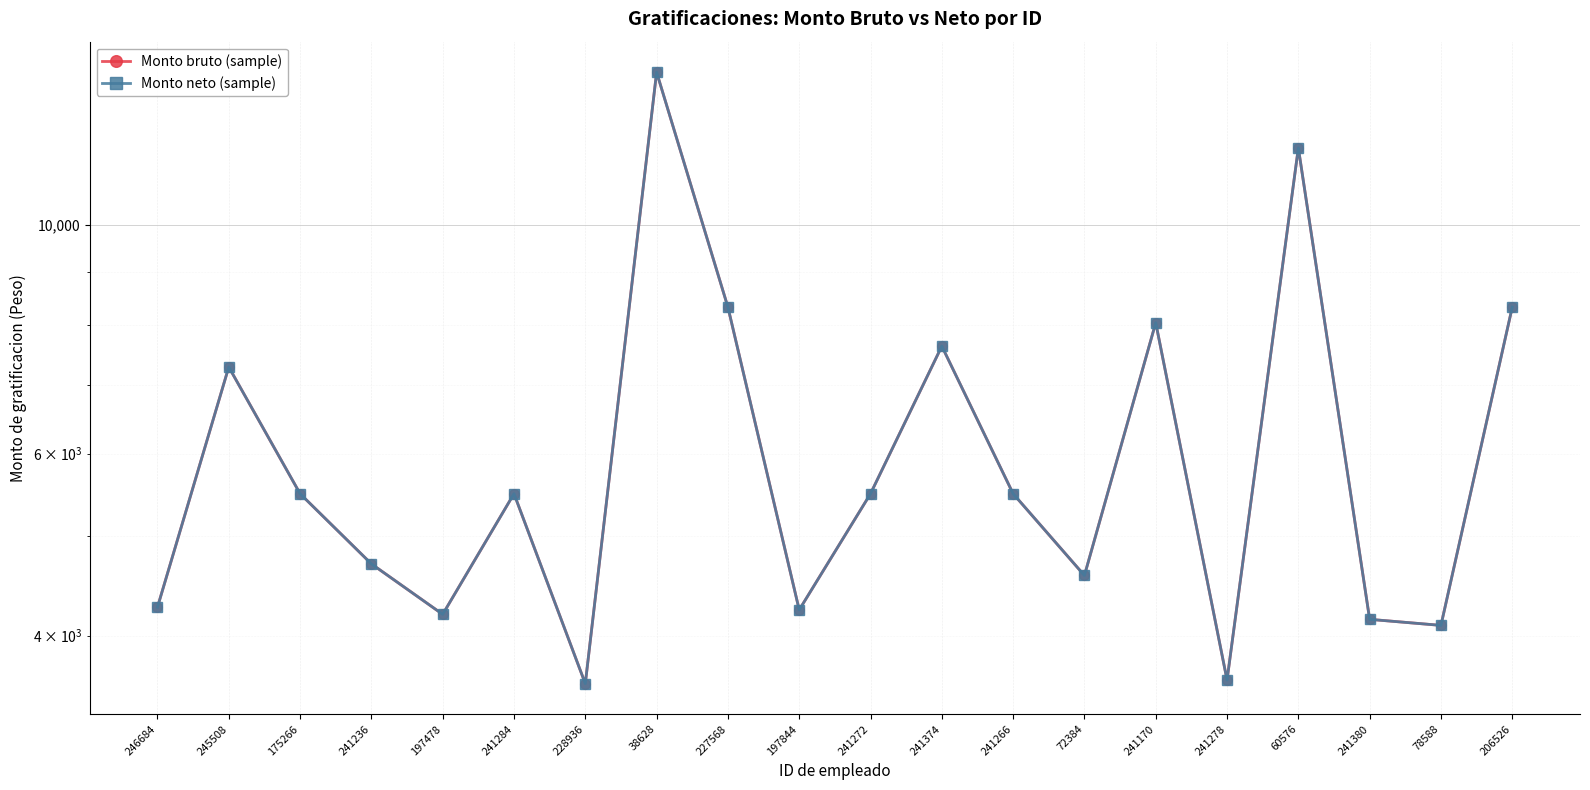

Which series changed the most between 245508 and 241170?

Monto bruto (sample)